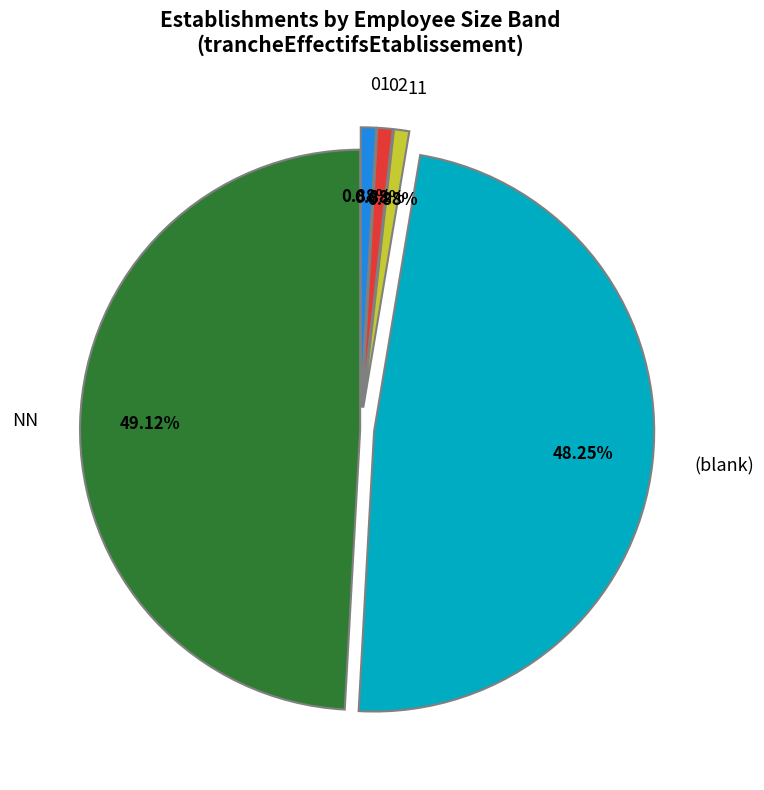

Which category has the biggest portion of the pie?

NN